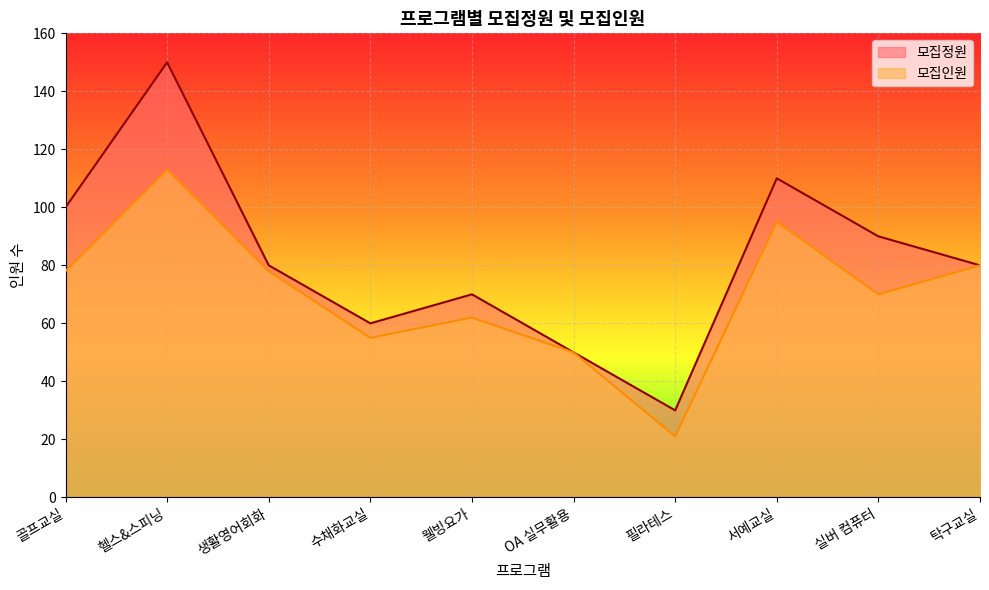

Which category has the lowest value in the 모집정원 series?

필라테스